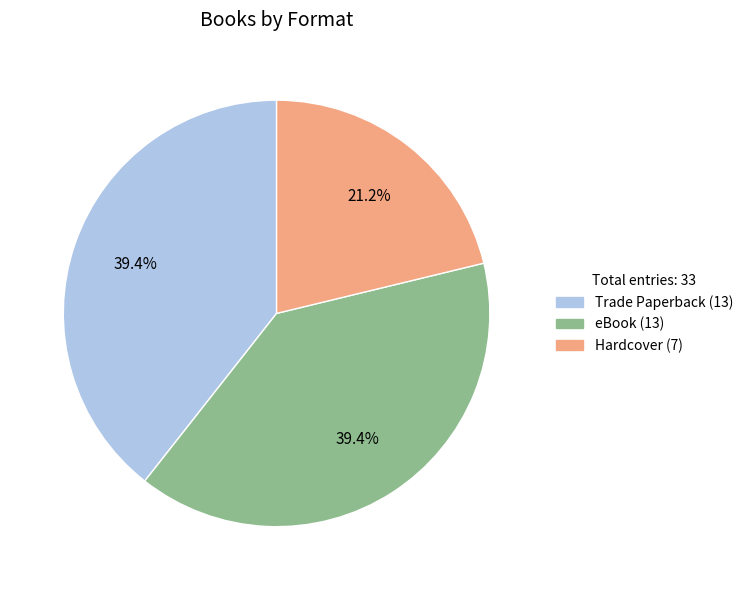

To the nearest percent, what percentage of the pie is Trade Paperback?

39%